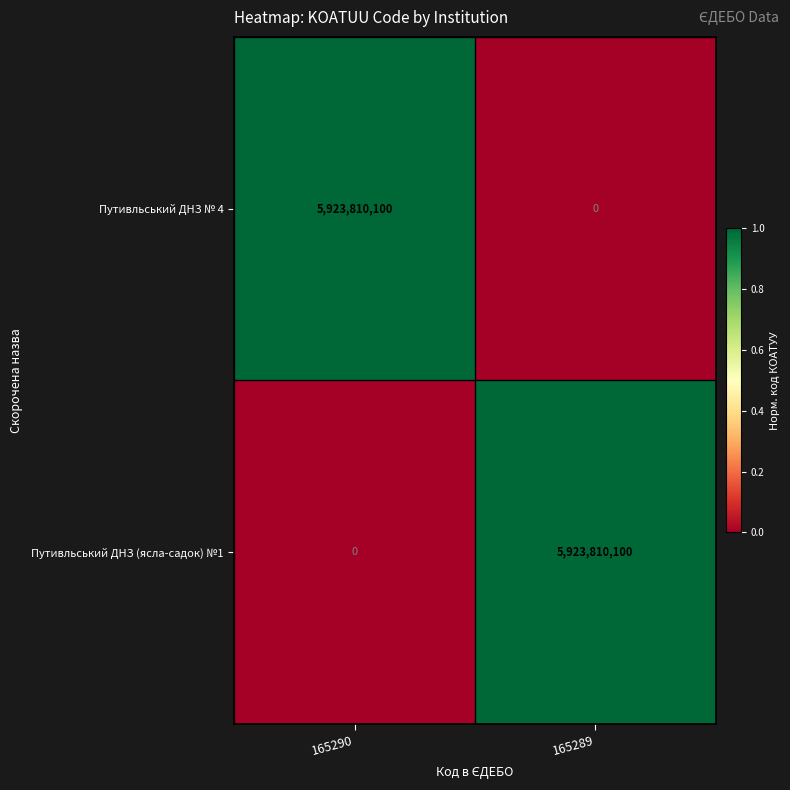

Is the value of Путивльський ДНЗ № 4 at 165290 greater than the value of Путивльський ДНЗ (ясла-садок) №1 at 165290?

Yes